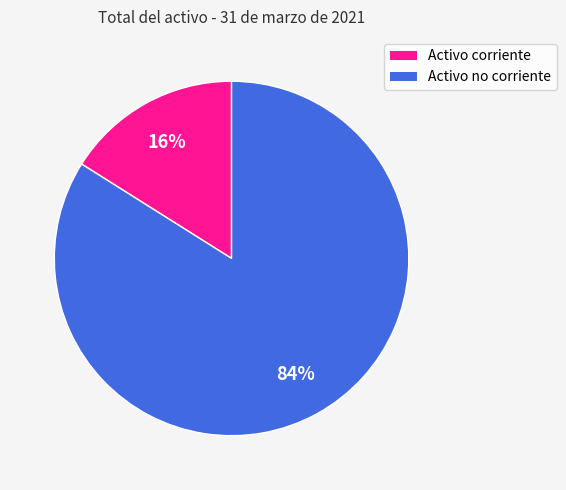

Is Activo corriente the majority of the pie?

No